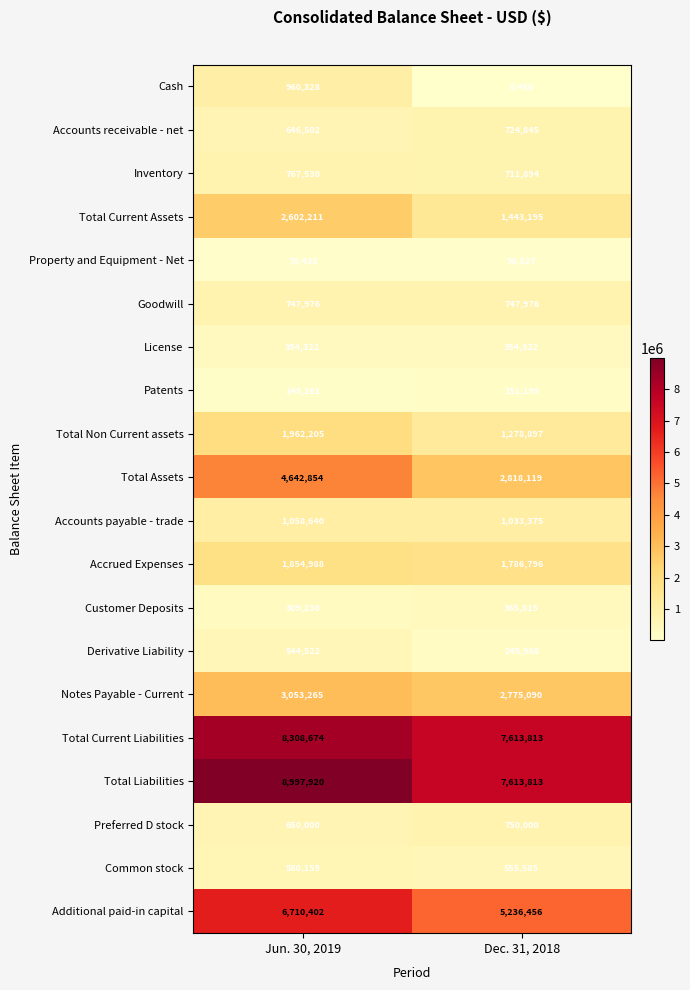

How many categories are shown in the chart?

2